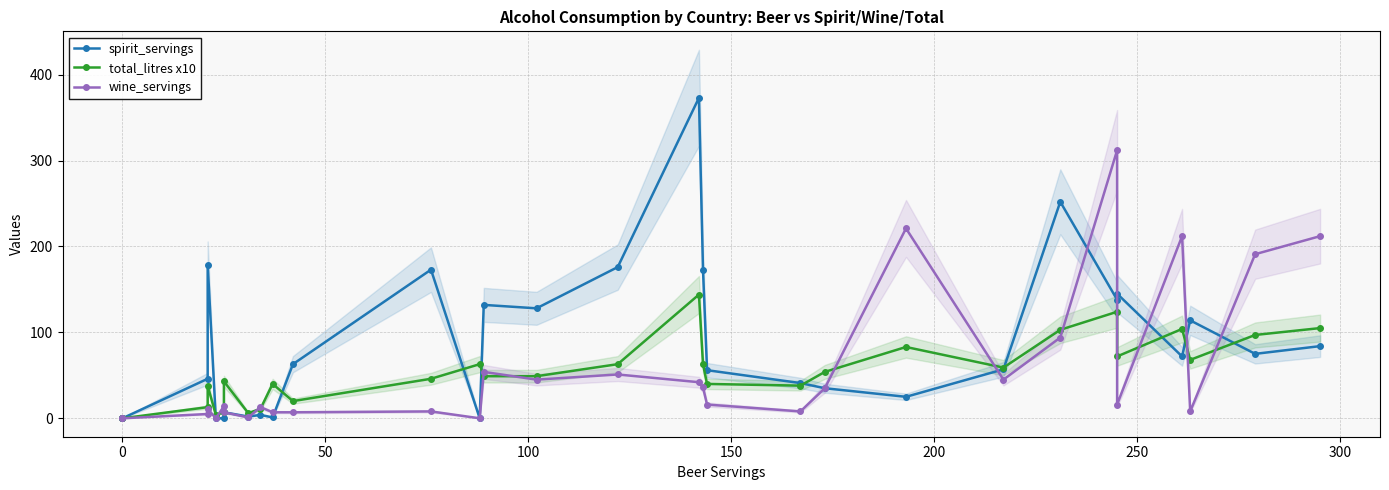

How many distinct data groups are displayed?

3